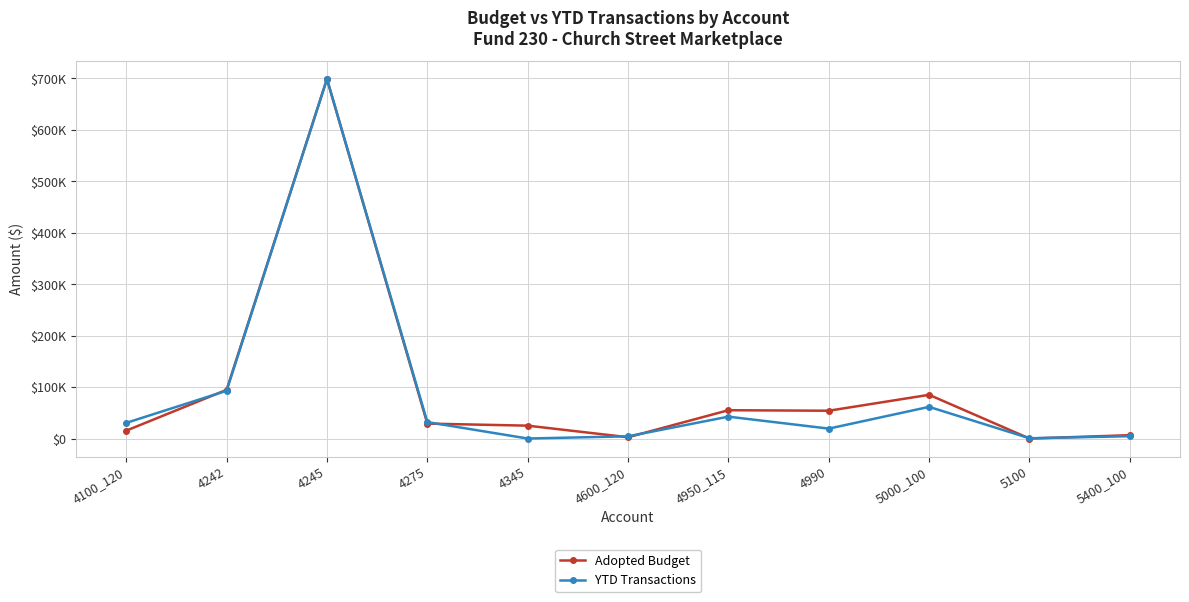

Reading left to right, transcribe all the data shown in this chart.

Adopted Budget: 4100_120=15300.0	4242=94526.0	4245=698480.0	4275=29000.0	4345=25000.0	4600_120=2500.0	4950_115=55000.0	4990=54000.0	5000_100=84922.0	5100=0.0	5400_100=6496.0
YTD Transactions: 4100_120=30395.5	4242=92787.8	4245=698480.4	4275=31933.1	4345=0.0	4600_120=4269.0	4950_115=42500.0	4990=19250.0	5000_100=61511.7	5100=510.4	5400_100=4511.5